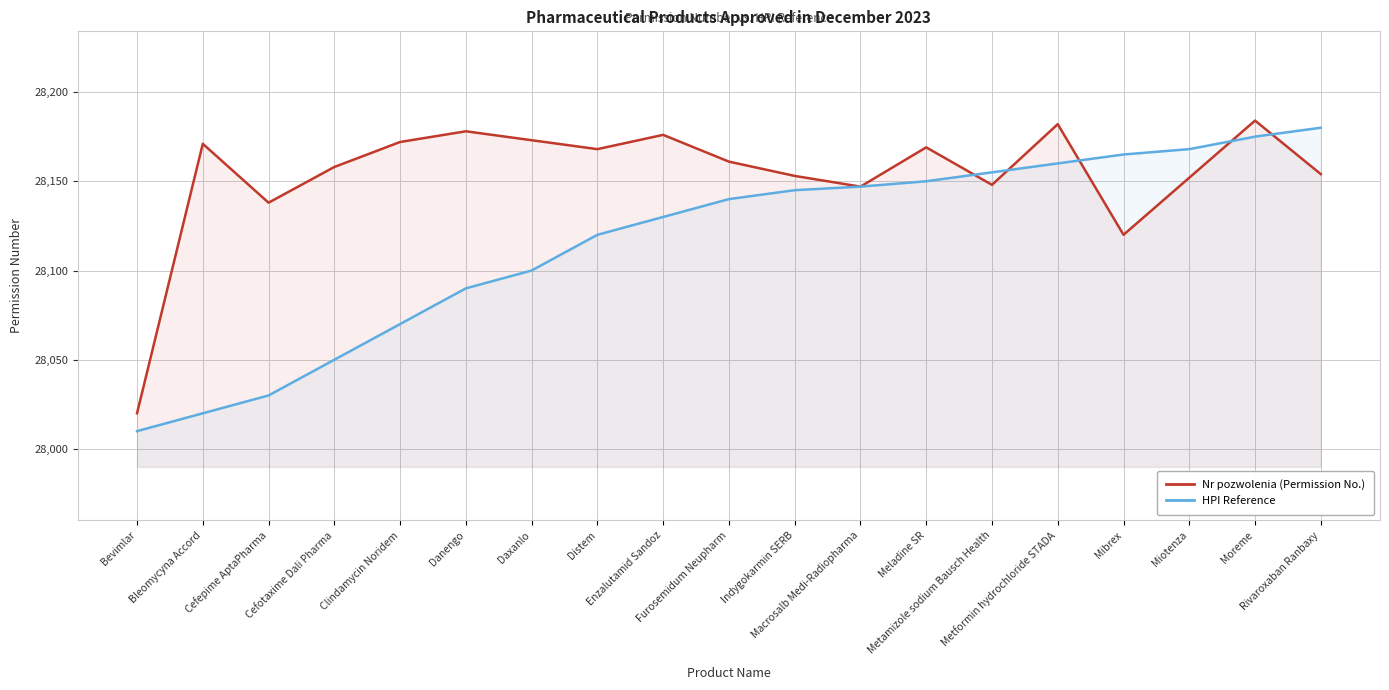

What is the value of the HPI Reference point at the 17th from the left?

28168